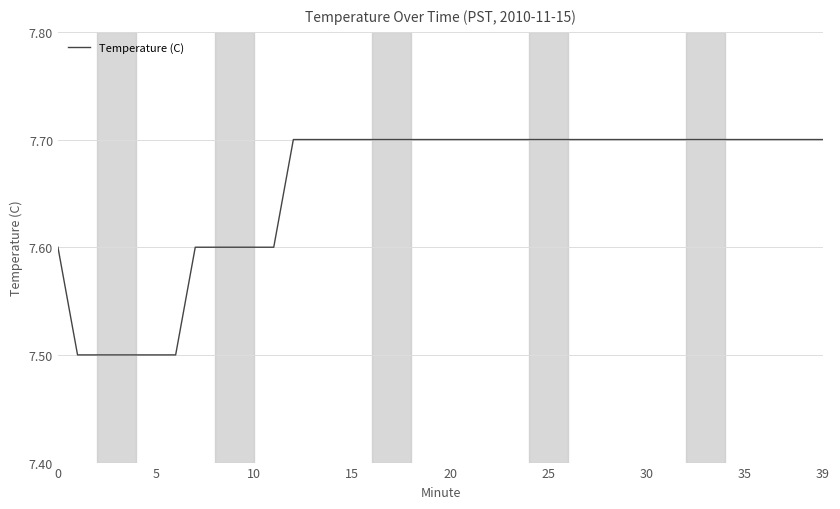

What is the average value?

7.7